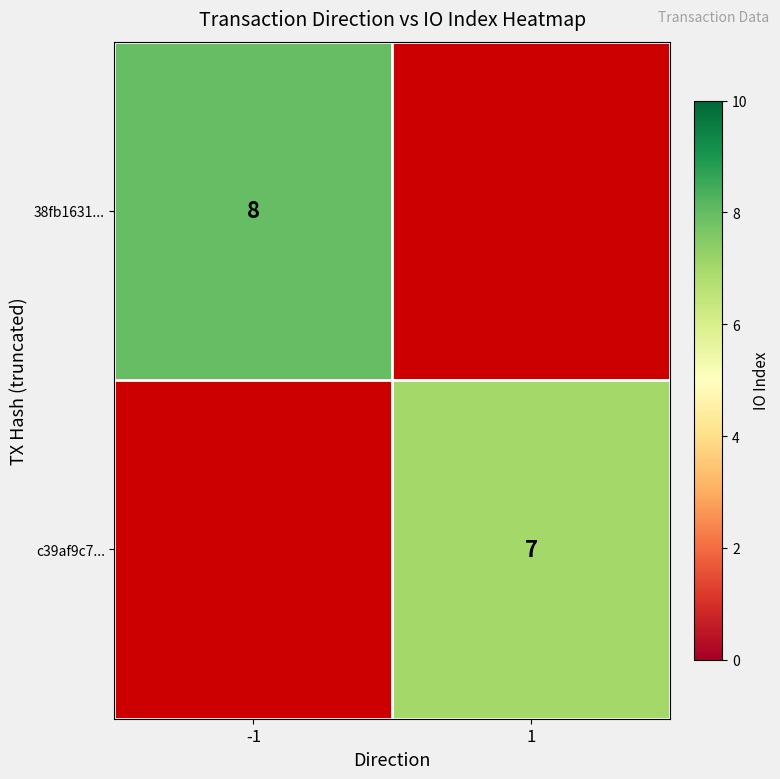

At how many categories does at least one series exceed 7?

1